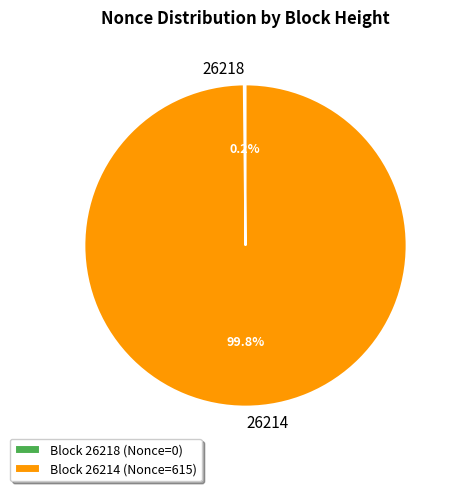

Does any single category account for the majority?

Yes